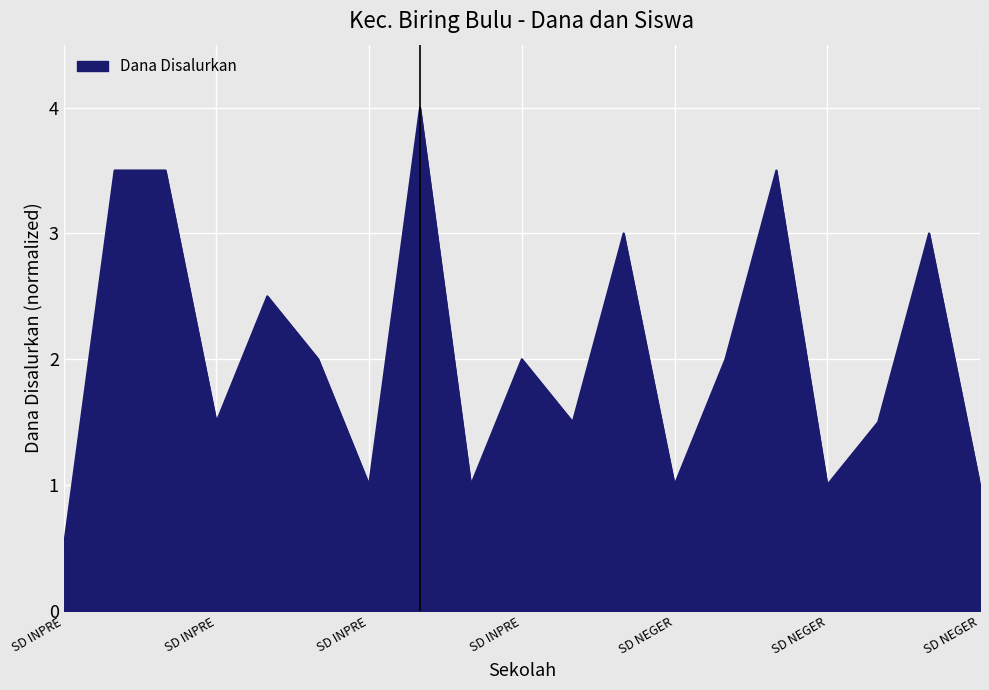

What is the greatest value displayed?

4.0